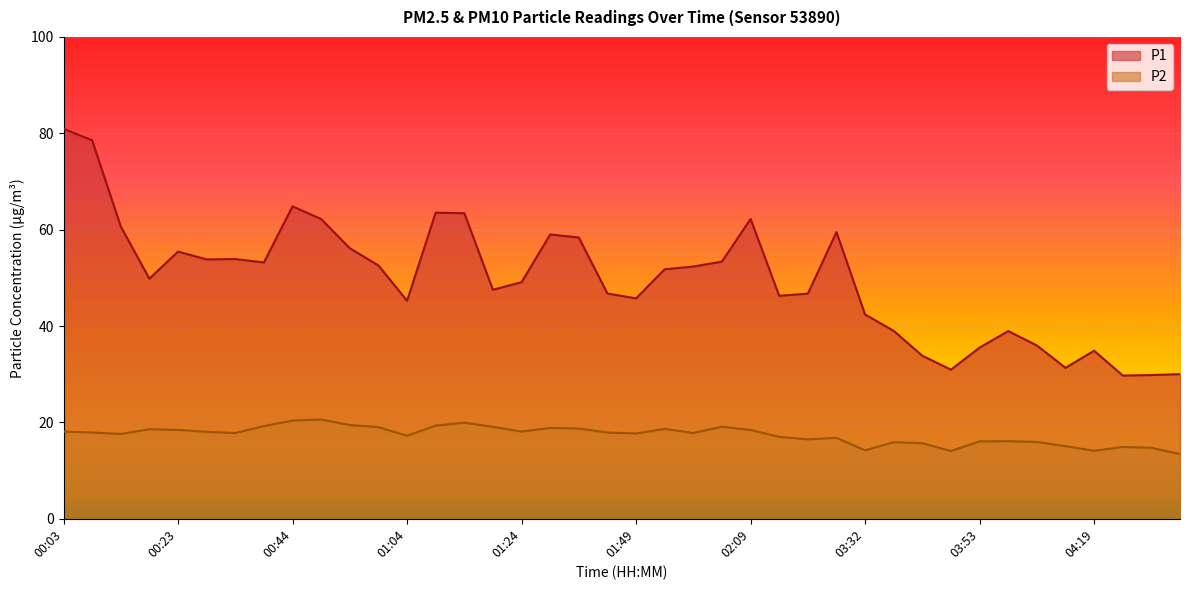

What is the difference between the maximum and minimum values in the P2 series?

7.2